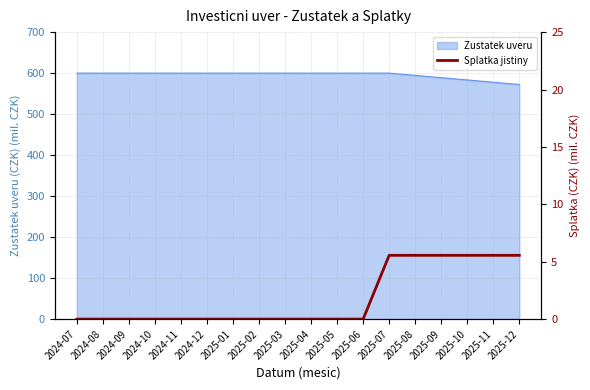

The value at 2025-08 is 2.4. True or false?

False